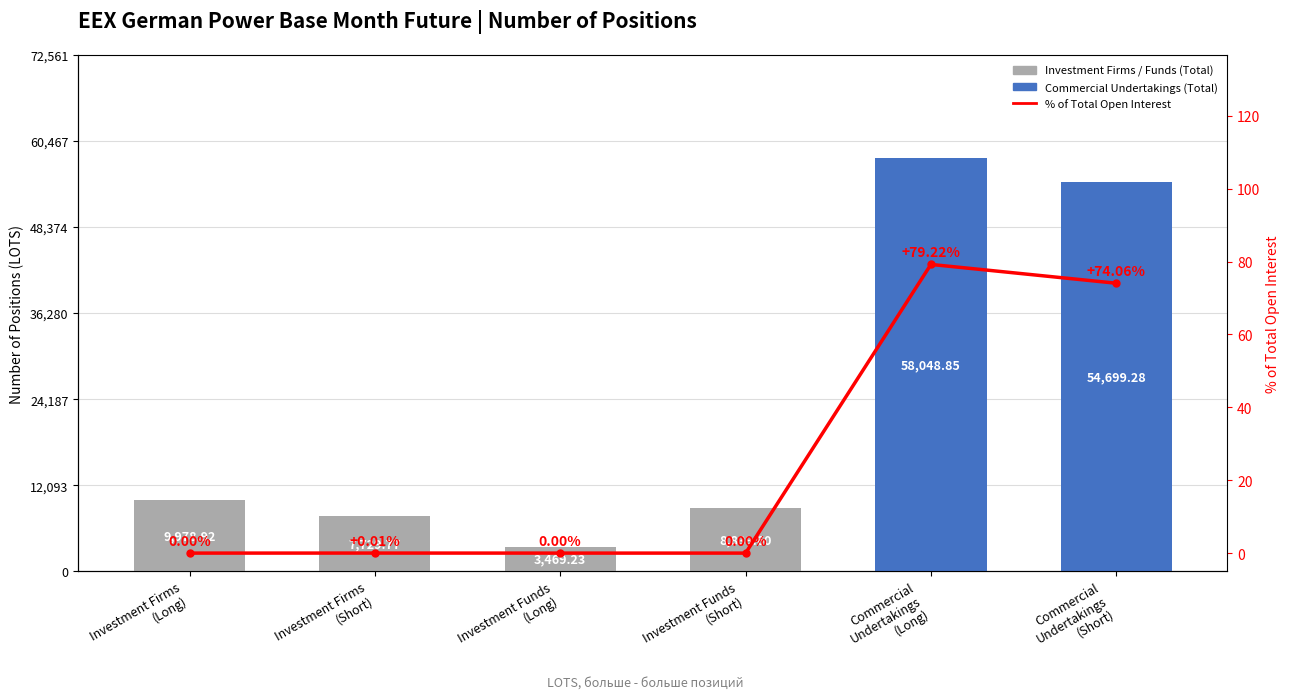

What is the label of the 4th bar from the left?

Investment Funds
(Short)